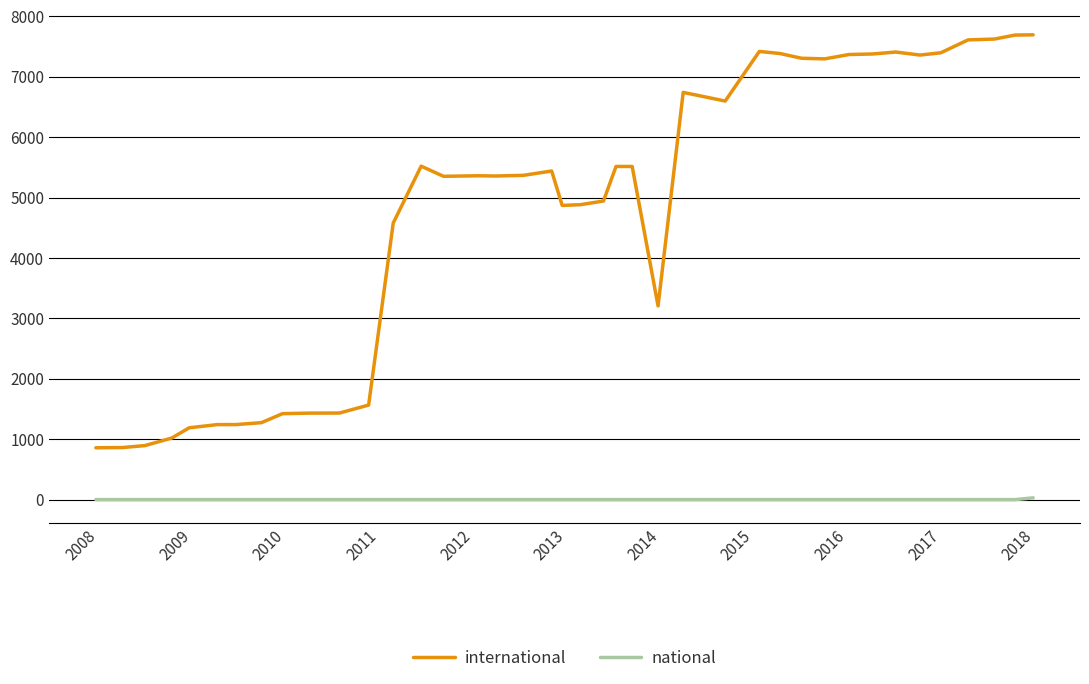

Rank the series by their average value, from lowest to highest.

national, international